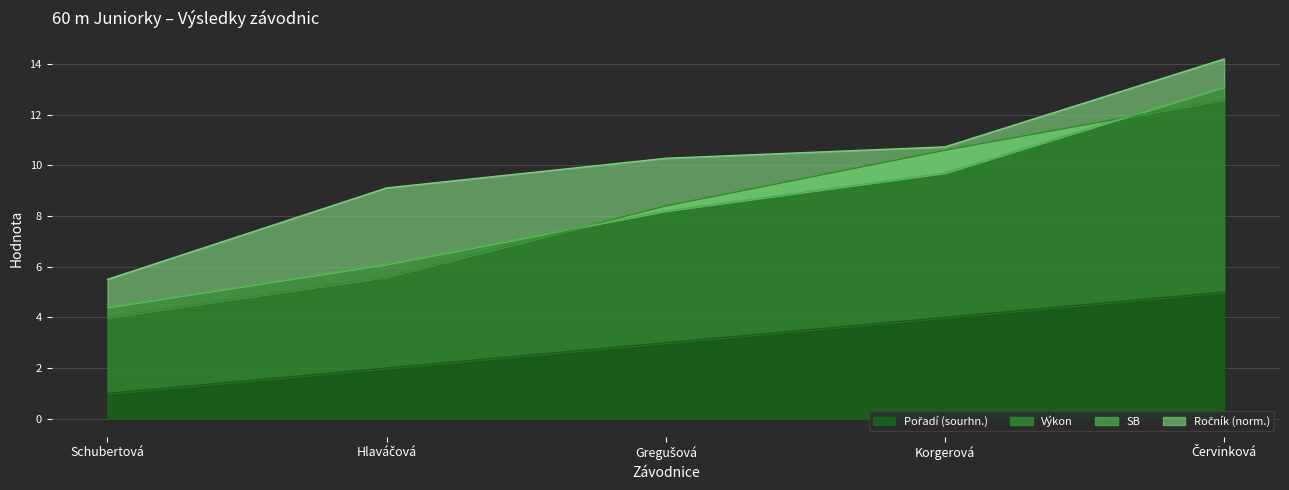

What is the label of the 5th point from the left?

Červinková